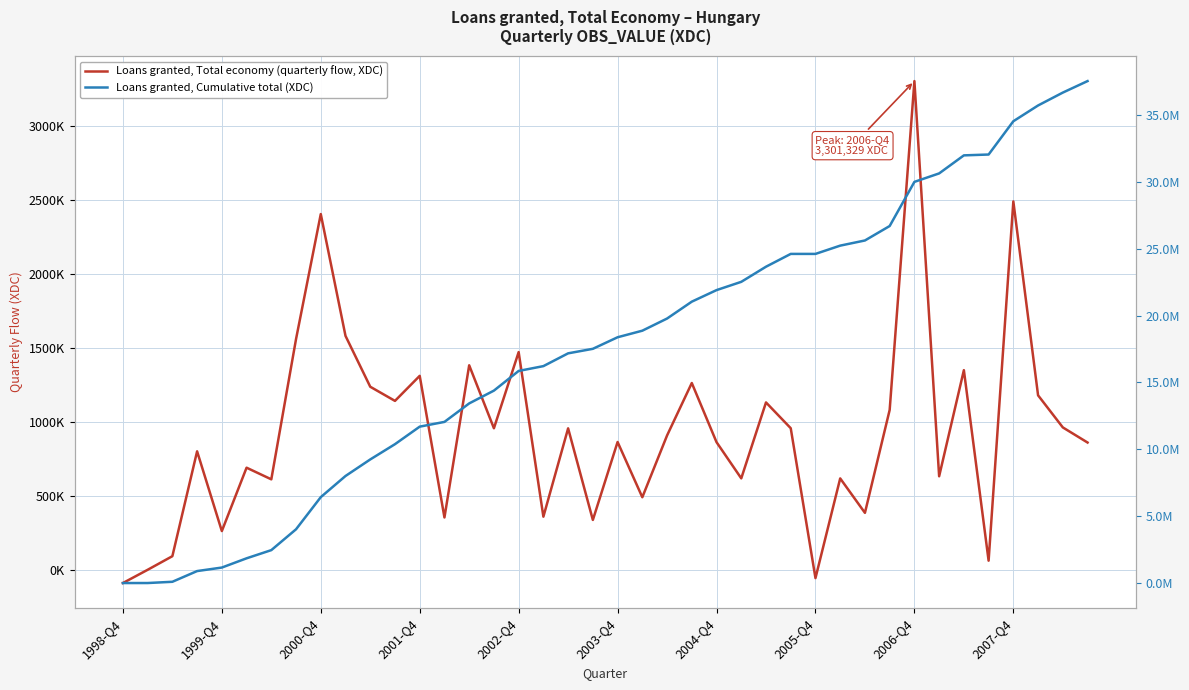

Reading left to right, extract all data points from this chart.

Loans granted, Total economy (quarterly flow, XDC): -88176	1275	93215	801250	262854	690789	612151	1559439	2403372	1580723	1237382	1141850	1310949	354684	1382168	956986	1471294	360005	956348	337871	864296	491236	908290	1262546	863129	618750	1131453	957322	-54796	618403	385862	1080837	3301329	632784	1349280	62827	2488776	1179360	962735	860651
Loans granted, Cumulative total (XDC): 0	1275	94490	895740	1158594	1849383	2461534	4020973	6424345	8005068	9242450	10384300	11695249	12049933	13432101	14389087	15860381	16220386	17176734	17514605	18378901	18870137	19778427	21040973	21904102	22522852	23654305	24611627	24611627	25230030	25615892	26696729	29998058	30630842	31980122	32042949	34531725	35711085	36673820	37534471